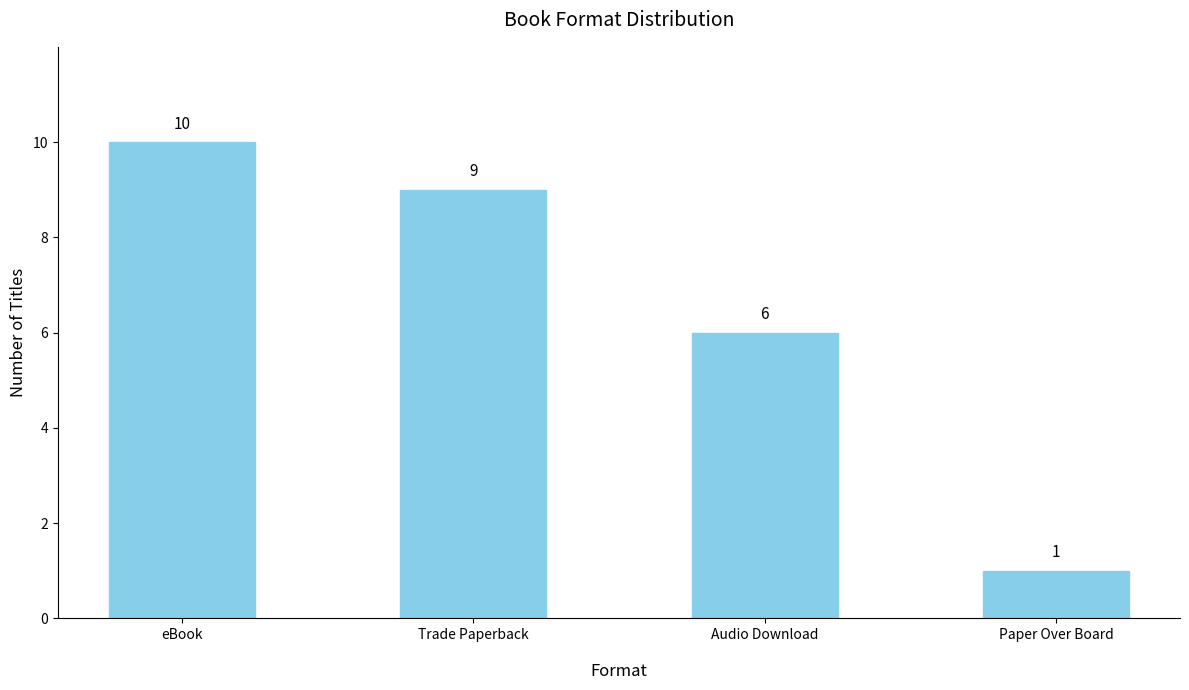

How many distinct data groups are displayed?

1